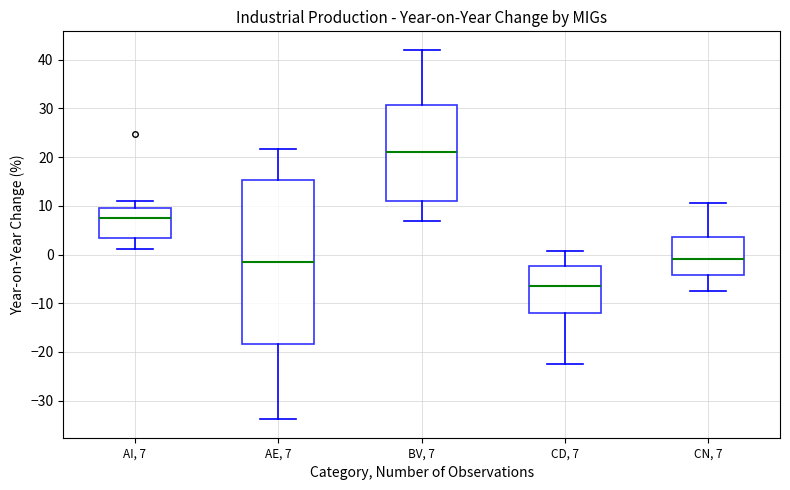

Comparing the boxes themselves (not the whiskers), which one is the tallest?

AE, 7